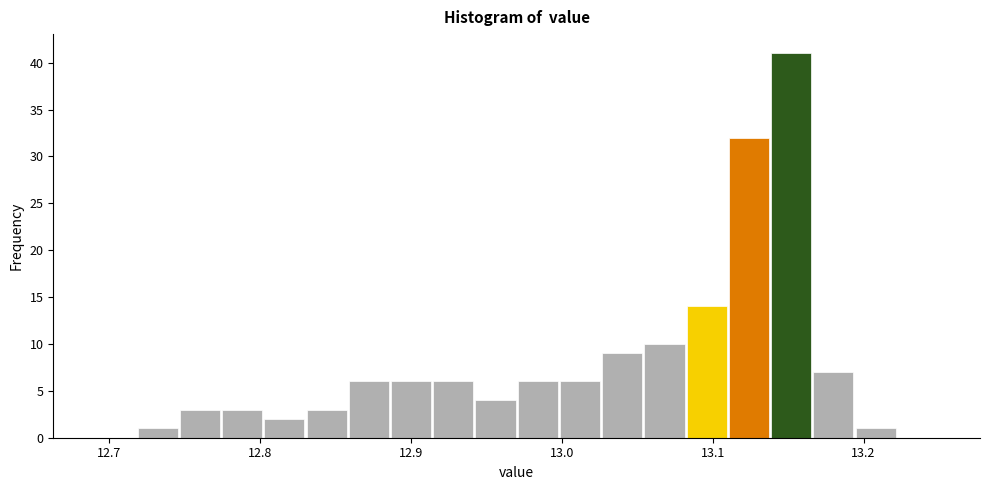

Around what value on the x-axis is the tallest bar? Give the approximate position of its centre, as read against the axis.

13.15